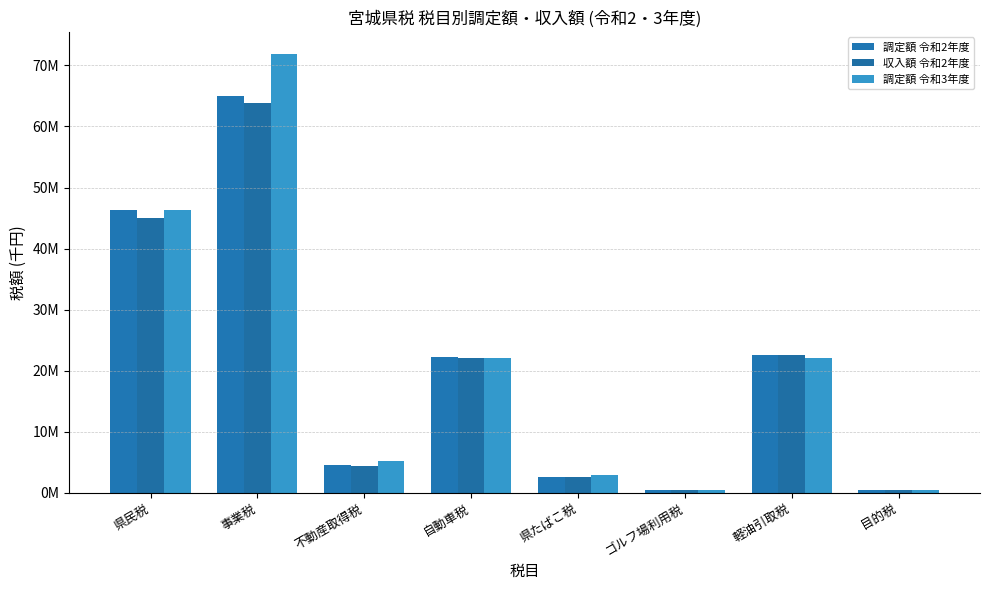

Are the bars grouped side by side (vs. stacked)?

Yes